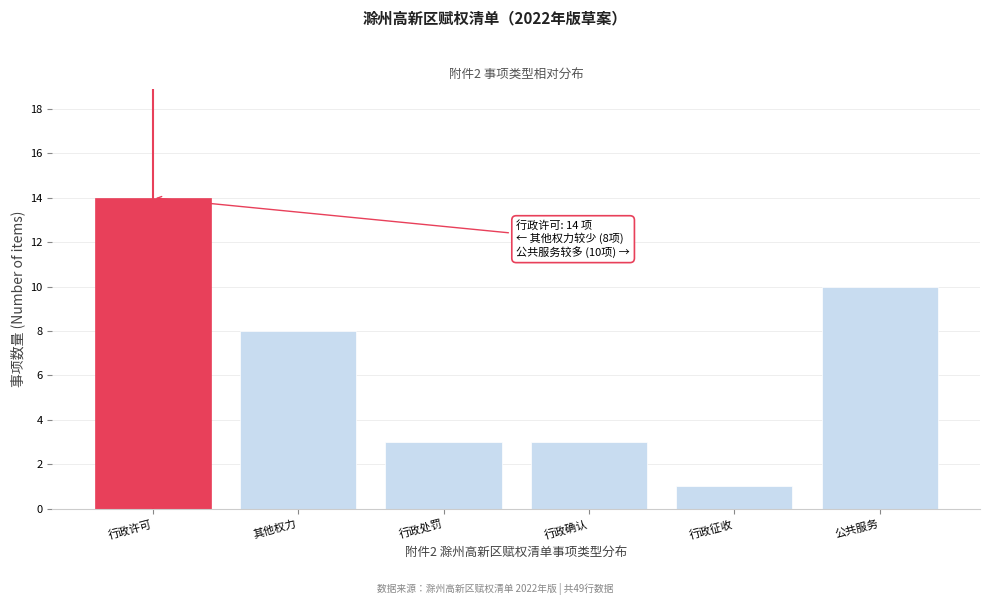

Reading right to left, list all the values displayed in this chart.

10	1	3	3	8	14